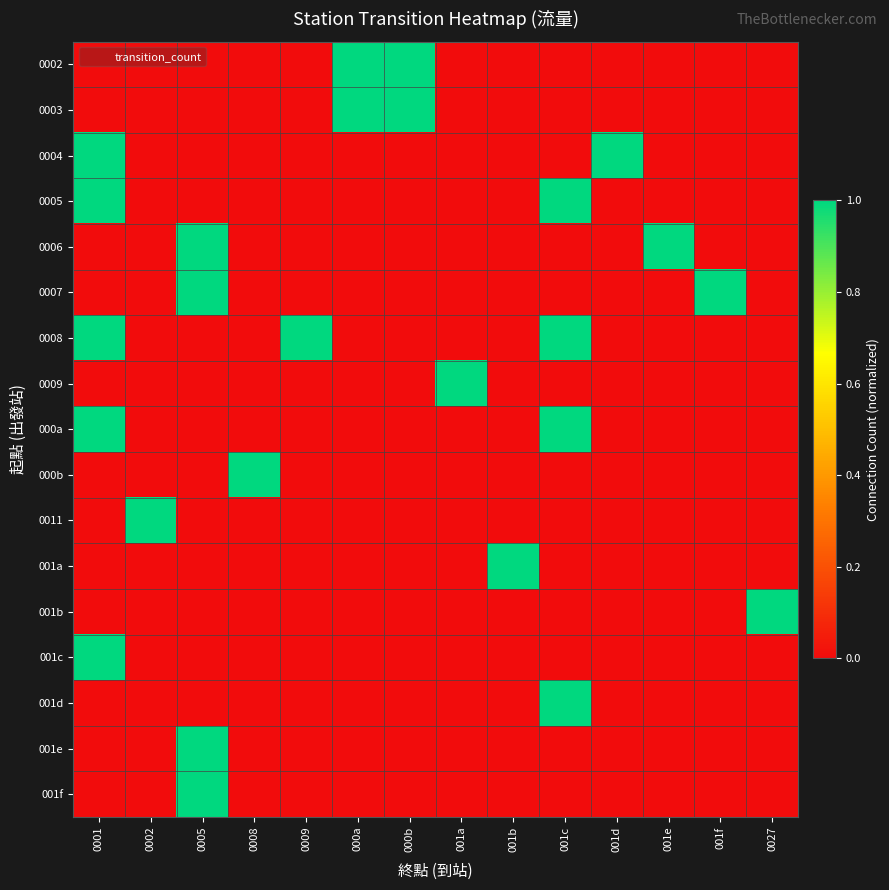

Reading left to right, extract all data points from this chart.

0002: 0001=0	0002=0	0005=0	0008=0	0009=0	000a=1	000b=1	001a=0	001b=0	001c=0	001d=0	001e=0	001f=0	0027=0
0003: 0001=0	0002=0	0005=0	0008=0	0009=0	000a=1	000b=1	001a=0	001b=0	001c=0	001d=0	001e=0	001f=0	0027=0
0004: 0001=1	0002=0	0005=0	0008=0	0009=0	000a=0	000b=0	001a=0	001b=0	001c=0	001d=1	001e=0	001f=0	0027=0
0005: 0001=1	0002=0	0005=0	0008=0	0009=0	000a=0	000b=0	001a=0	001b=0	001c=1	001d=0	001e=0	001f=0	0027=0
0006: 0001=0	0002=0	0005=1	0008=0	0009=0	000a=0	000b=0	001a=0	001b=0	001c=0	001d=0	001e=1	001f=0	0027=0
0007: 0001=0	0002=0	0005=1	0008=0	0009=0	000a=0	000b=0	001a=0	001b=0	001c=0	001d=0	001e=0	001f=1	0027=0
0008: 0001=1	0002=0	0005=0	0008=0	0009=1	000a=0	000b=0	001a=0	001b=0	001c=1	001d=0	001e=0	001f=0	0027=0
0009: 0001=0	0002=0	0005=0	0008=0	0009=0	000a=0	000b=0	001a=1	001b=0	001c=0	001d=0	001e=0	001f=0	0027=0
000a: 0001=1	0002=0	0005=0	0008=0	0009=0	000a=0	000b=0	001a=0	001b=0	001c=1	001d=0	001e=0	001f=0	0027=0
000b: 0001=0	0002=0	0005=0	0008=1	0009=0	000a=0	000b=0	001a=0	001b=0	001c=0	001d=0	001e=0	001f=0	0027=0
0011: 0001=0	0002=1	0005=0	0008=0	0009=0	000a=0	000b=0	001a=0	001b=0	001c=0	001d=0	001e=0	001f=0	0027=0
001a: 0001=0	0002=0	0005=0	0008=0	0009=0	000a=0	000b=0	001a=0	001b=1	001c=0	001d=0	001e=0	001f=0	0027=0
001b: 0001=0	0002=0	0005=0	0008=0	0009=0	000a=0	000b=0	001a=0	001b=0	001c=0	001d=0	001e=0	001f=0	0027=1
001c: 0001=1	0002=0	0005=0	0008=0	0009=0	000a=0	000b=0	001a=0	001b=0	001c=0	001d=0	001e=0	001f=0	0027=0
001d: 0001=0	0002=0	0005=0	0008=0	0009=0	000a=0	000b=0	001a=0	001b=0	001c=1	001d=0	001e=0	001f=0	0027=0
001e: 0001=0	0002=0	0005=1	0008=0	0009=0	000a=0	000b=0	001a=0	001b=0	001c=0	001d=0	001e=0	001f=0	0027=0
001f: 0001=0	0002=0	0005=1	0008=0	0009=0	000a=0	000b=0	001a=0	001b=0	001c=0	001d=0	001e=0	001f=0	0027=0